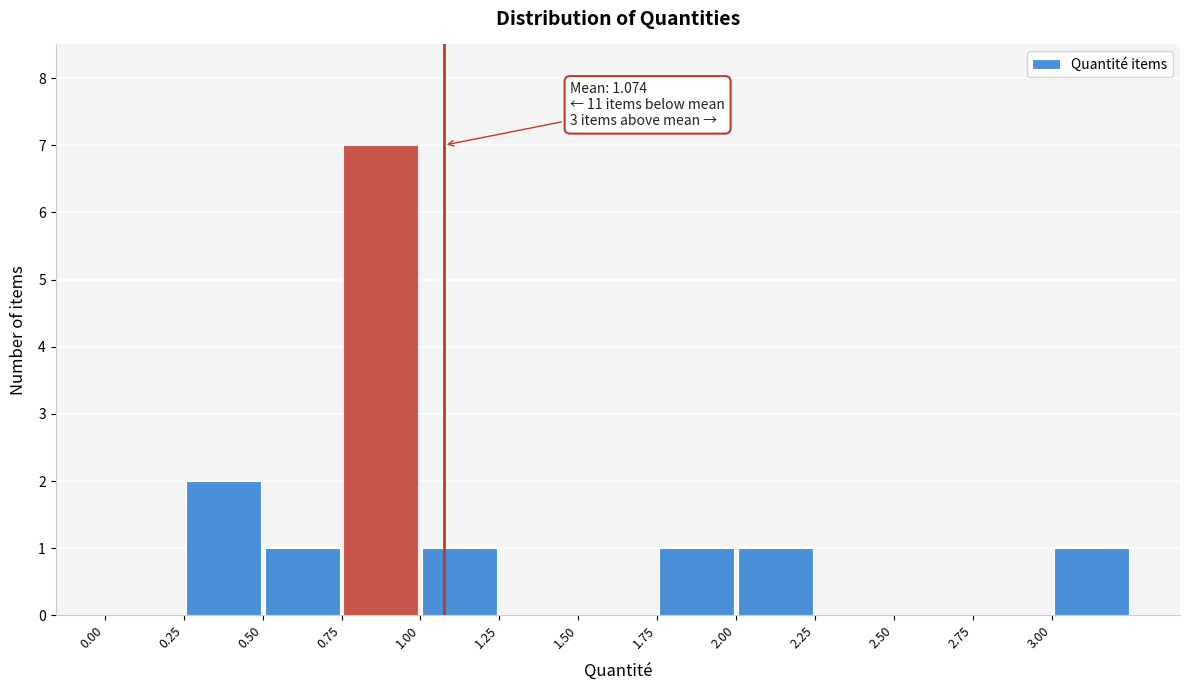

Over which range of the x-axis is the bar tallest?

0.75 to 1.00